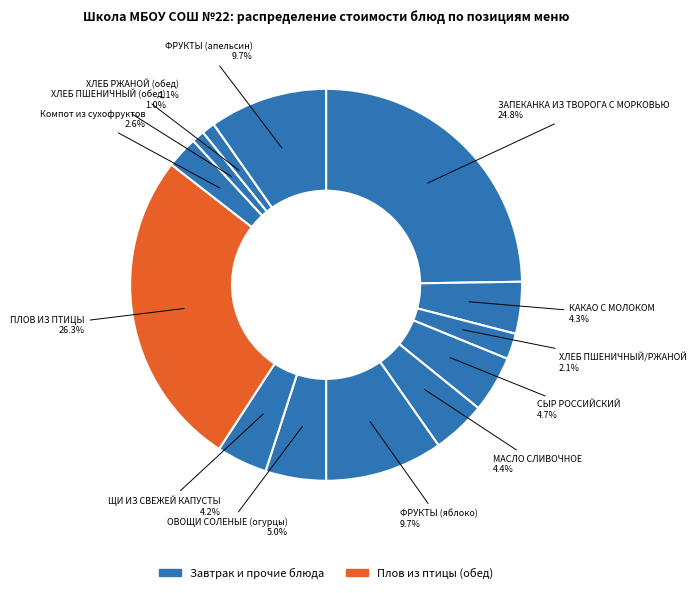

Count the number of slices in the pie.

13